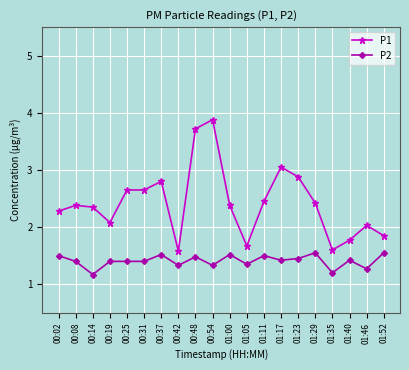

The value of P1 at 00:54 is 6.2. True or false?

False